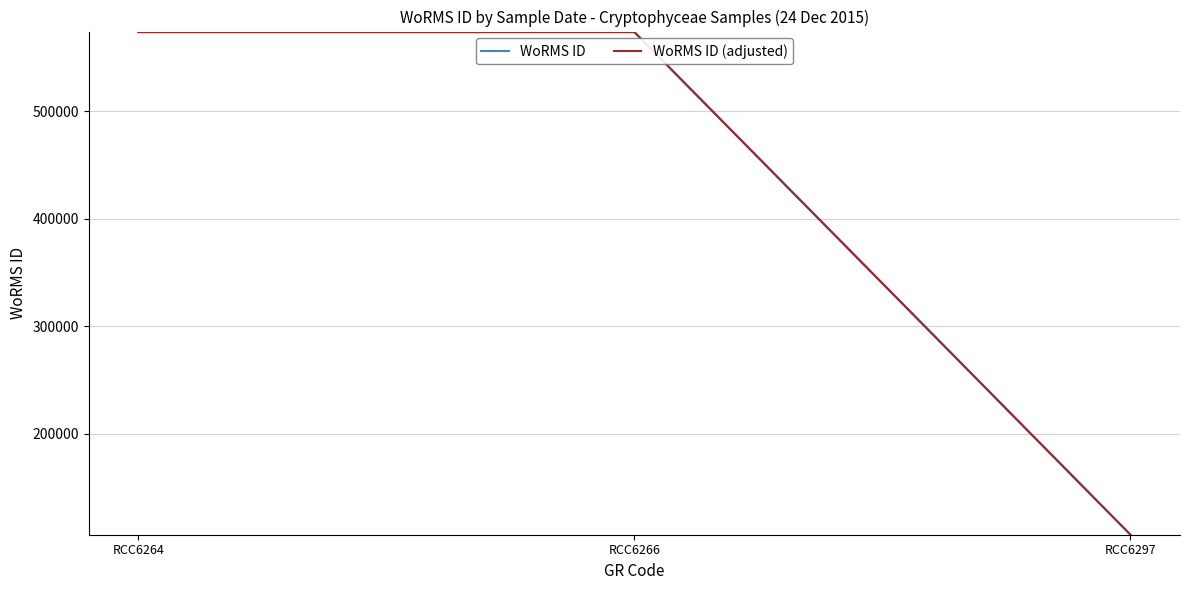

What is the maximum value shown in the chart?

573955.0